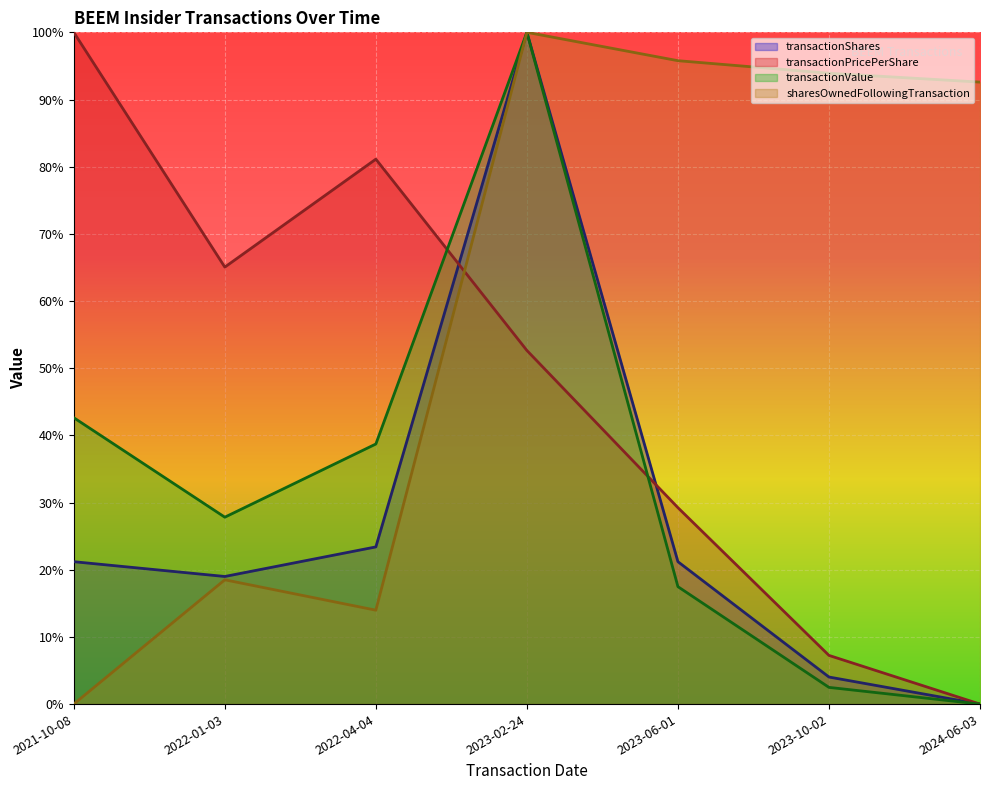

True or false: transactionPricePerShare and sharesOwnedFollowingTransaction intersect in this chart.

True